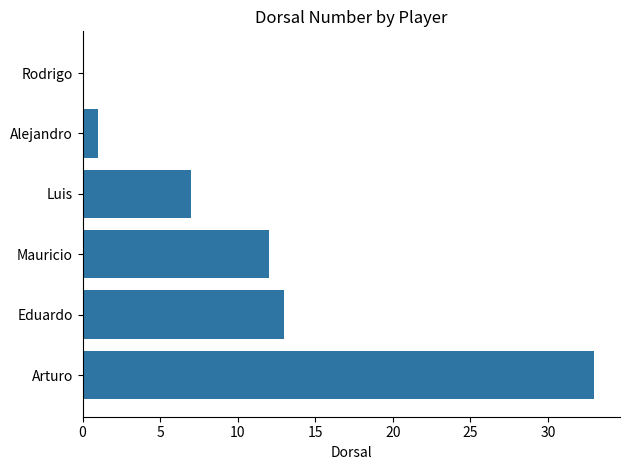

Where is the data nearest to the value 16?

Eduardo